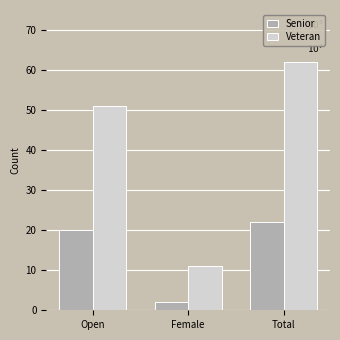

What is the maximum value shown in the chart?

62